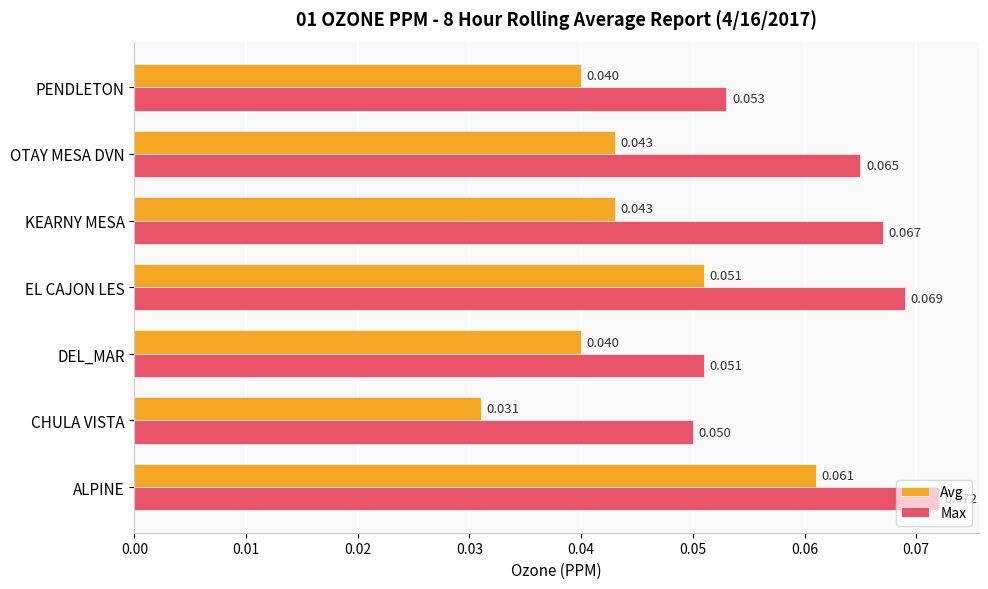

At which label is Avg closest to 0?

CHULA VISTA